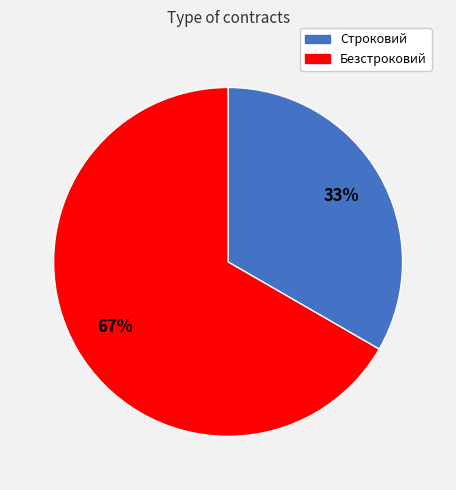

Approximately how many times larger is the value at Строковий compared to Безстроковий?

0.5